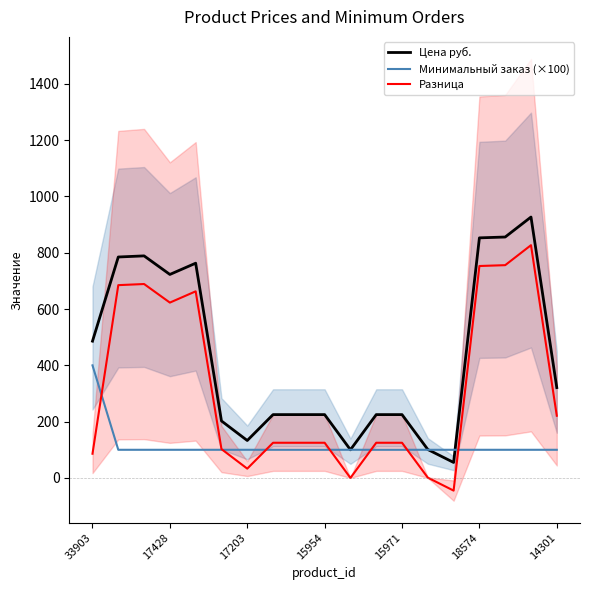

Reading right to left, what are all the values shown in this chart?

Цена руб.: 321.0	927.0	856.0	853.0	55.0	101.0	225.0	225.0	100.0	225.0	225.0	225.0	133.0	202.5	763.0	723.0	789.0	785.0	486.0
Минимальный заказ (×100): 100.0	100.0	100.0	100.0	100.0	100.0	100.0	100.0	100.0	100.0	100.0	100.0	100.0	100.0	100.0	100.0	100.0	100.0	400.0
Разница: 221.0	827.0	756.0	753.0	-45.0	1.0	125.0	125.0	0.0	125.0	125.0	125.0	33.0	102.5	663.0	623.0	689.0	685.0	86.0